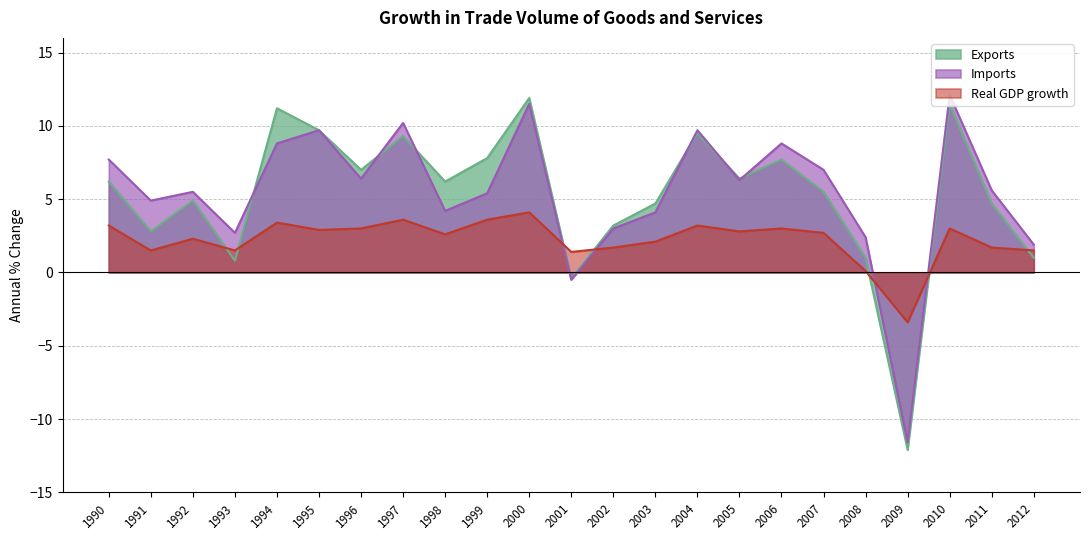

True or false: Imports has a value of 3.0 at 2002.

True